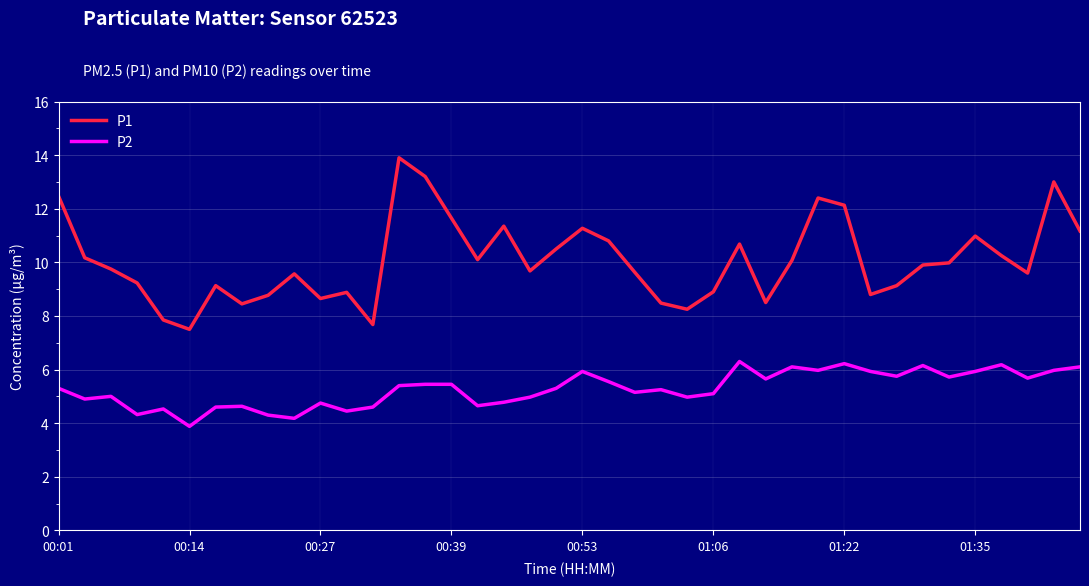

What are all the series names shown in the legend?

P1, P2